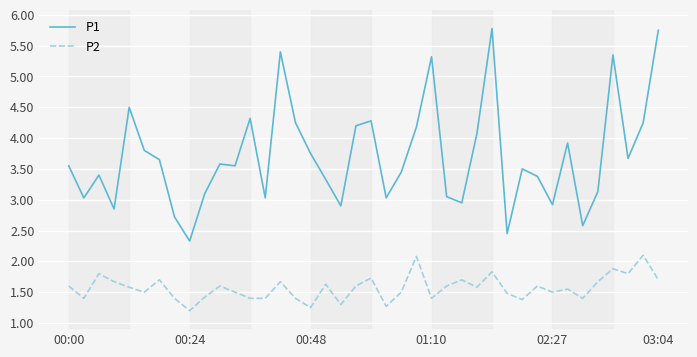

List the series in order of their overall mean, highest first.

P1, P2